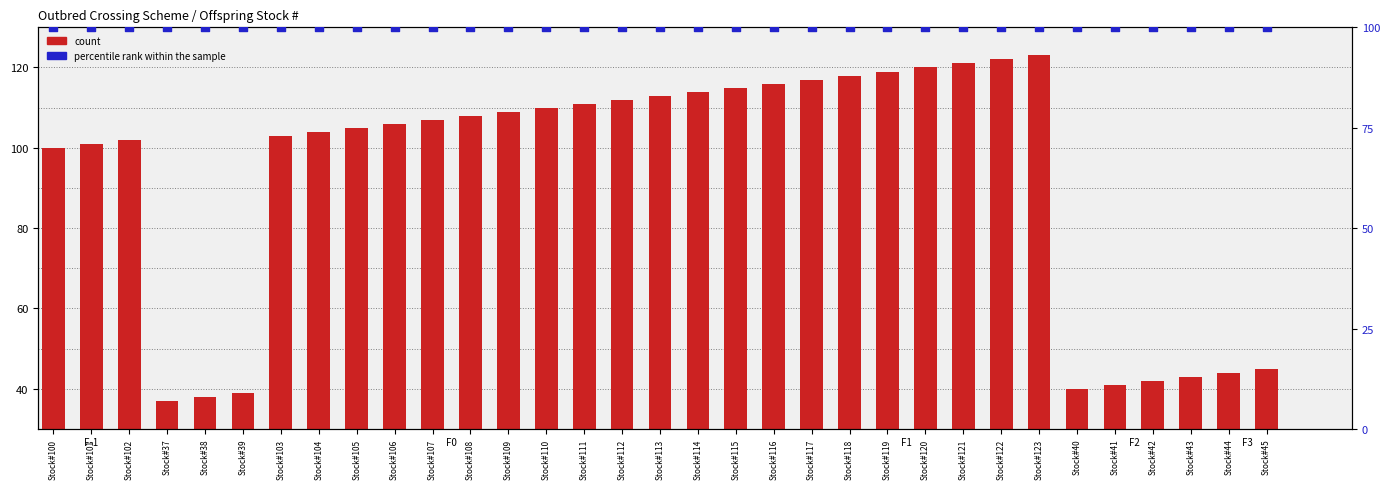

What is the total value across all series at Stock#38?

138